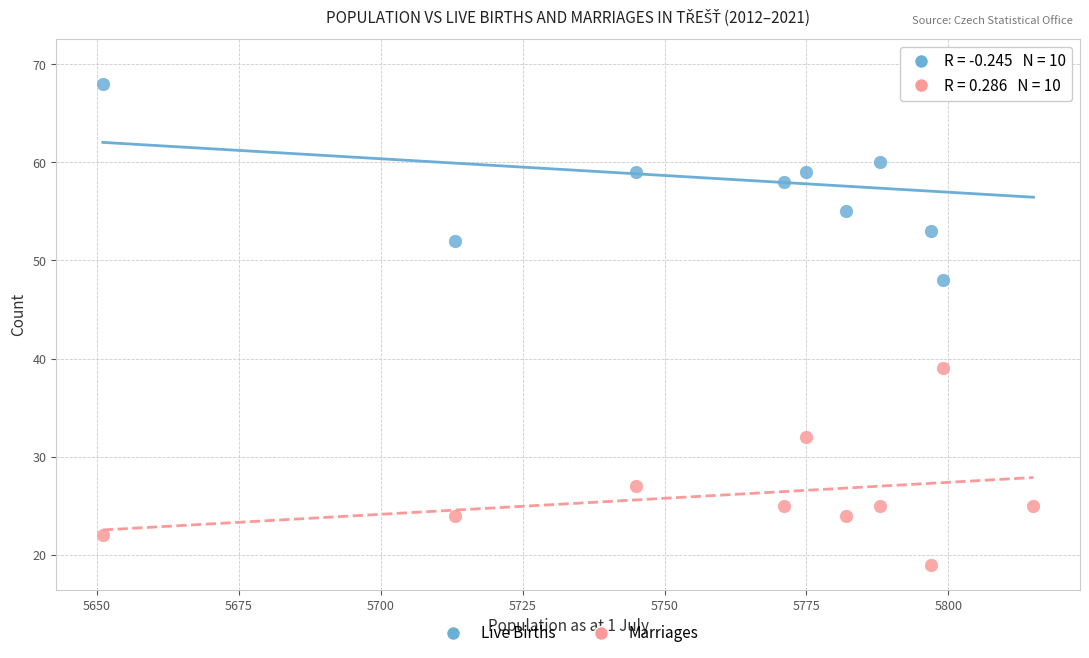

Across all data points, what is the range of Y values (max minus min)?

51